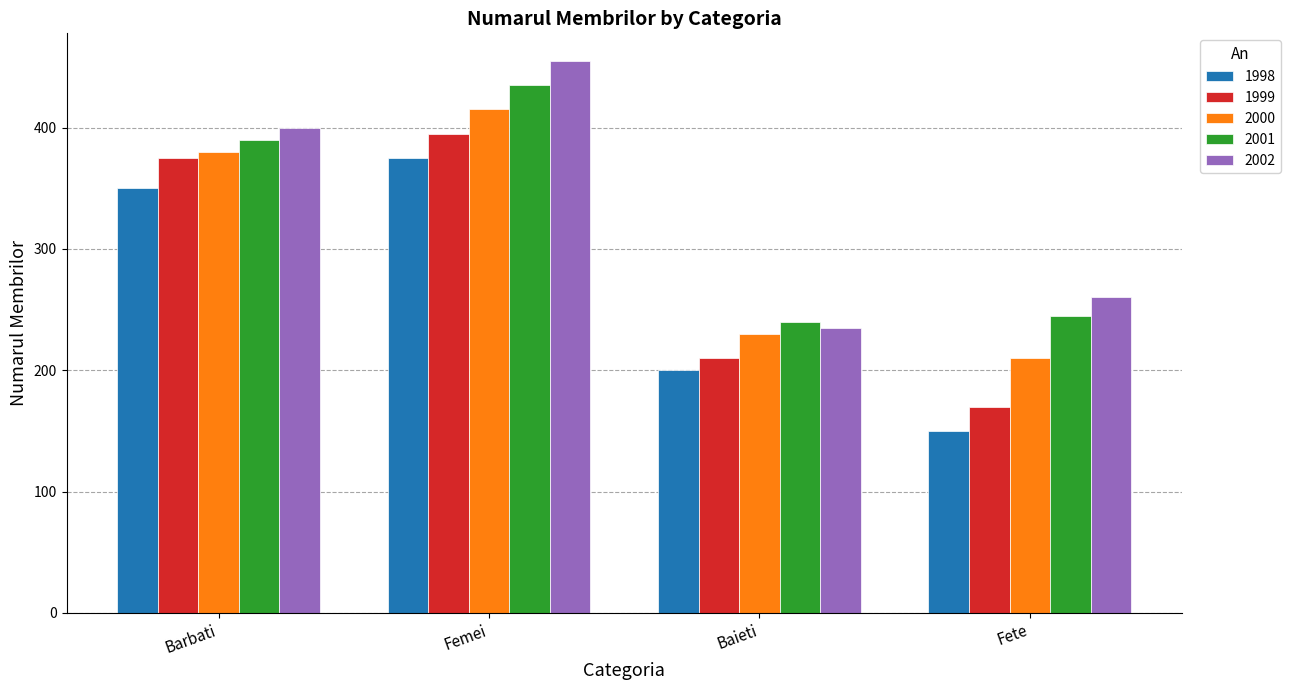

What is the spread (max minus min) of values at Fete?

110